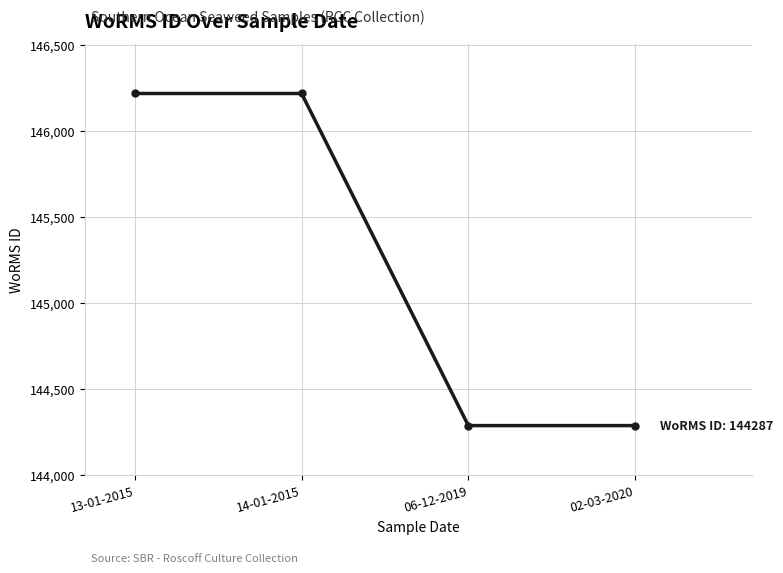

True or false: the data has more than 2 interior local peaks.

False